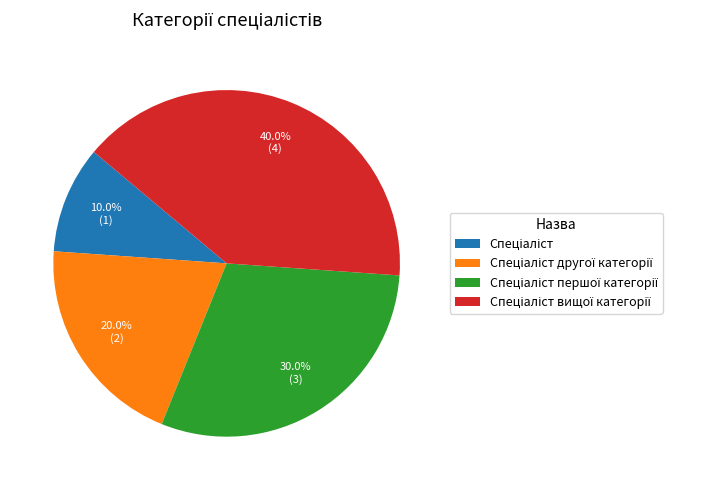

Is there a majority slice in this chart?

No